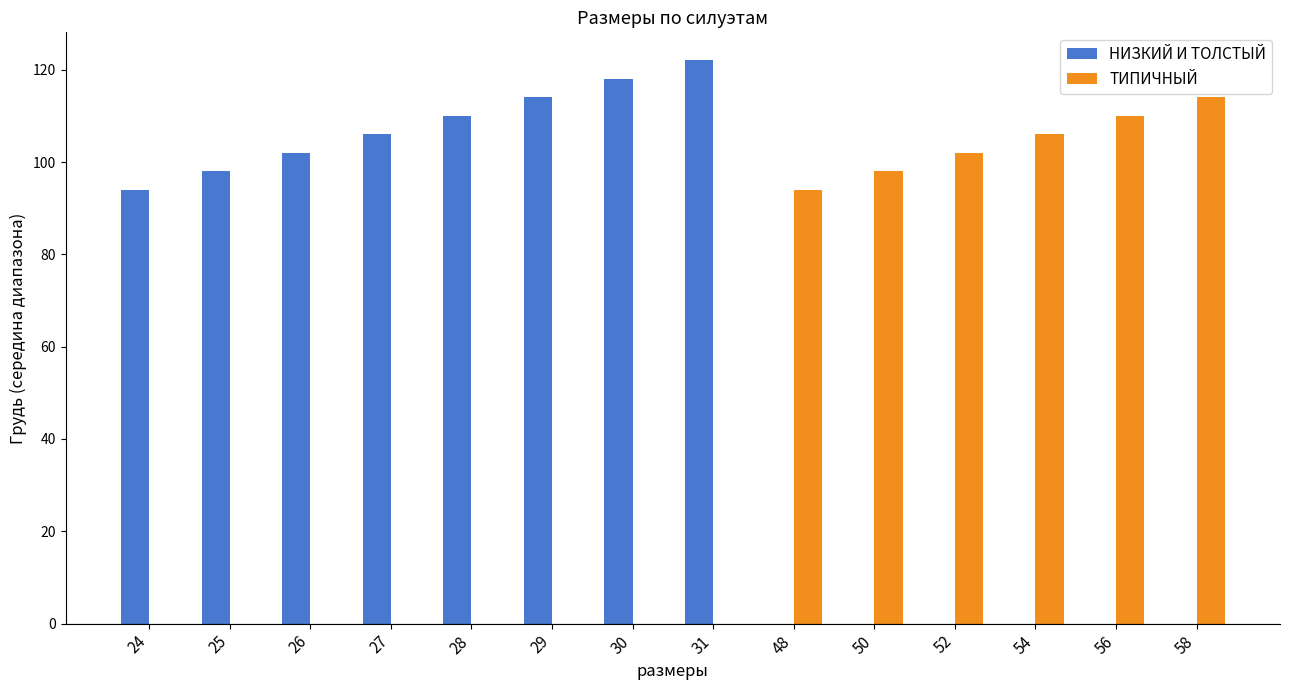

What is the highest value of the ТИПИЧНЫЙ series?

114